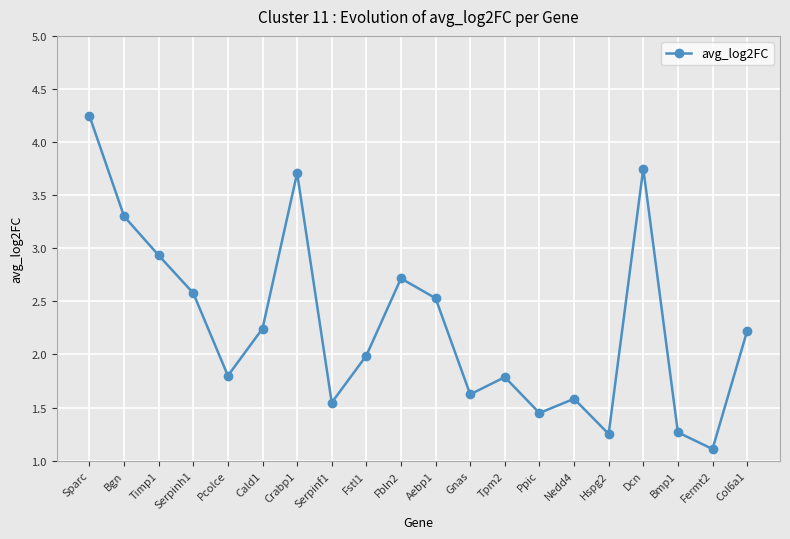

How many distinct data groups are displayed?

1